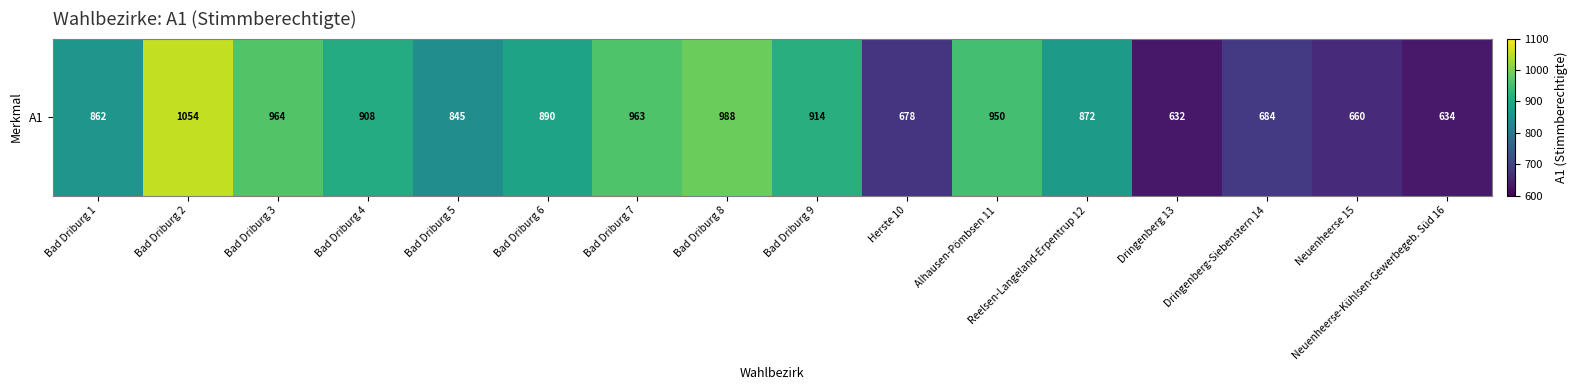

Which has a higher value, Bad Driburg 2 or Alhausen-Pömbsen 11?

Bad Driburg 2